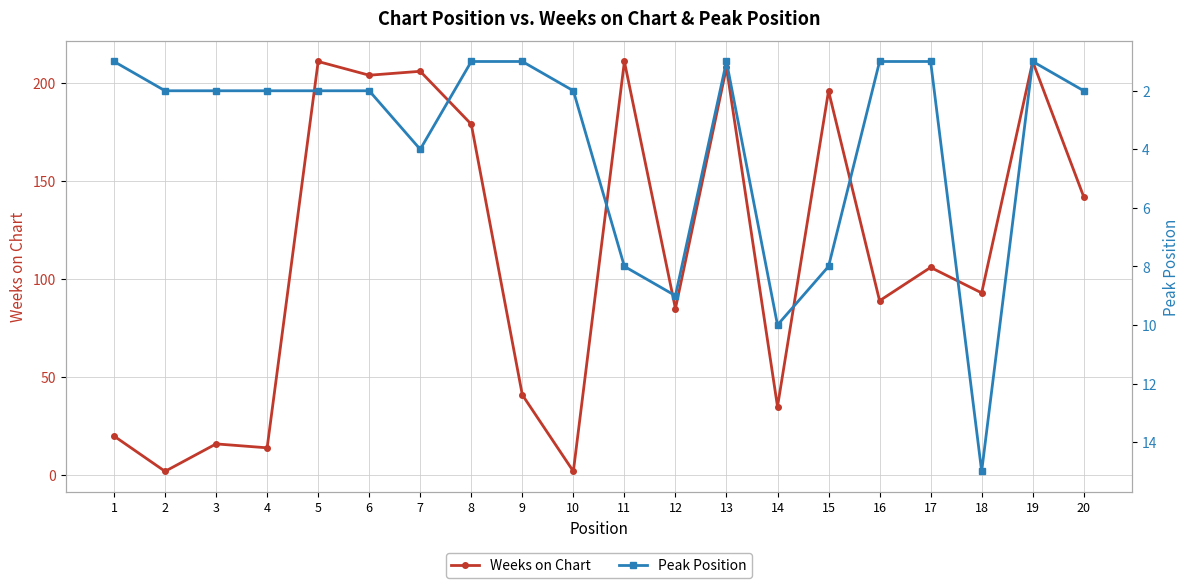

What are all the series names shown in the legend?

Weeks on Chart, Peak Position